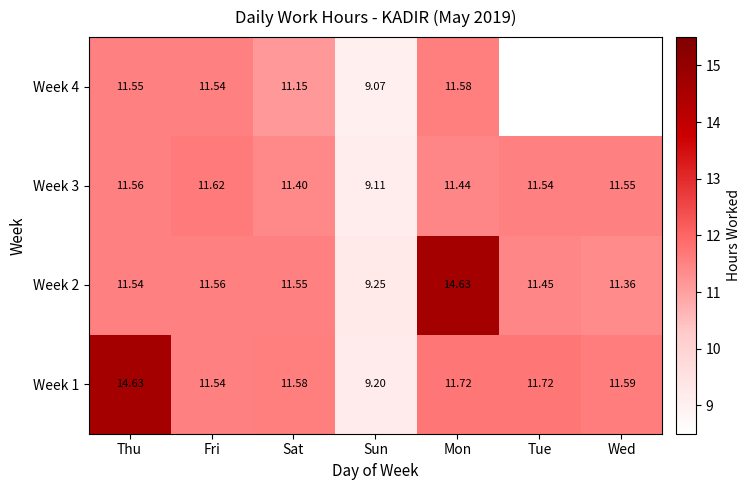

Which category has the highest value in the Week 2 series?

Mon